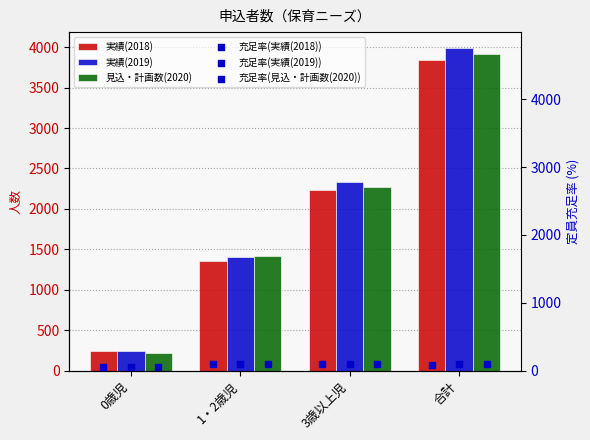

At how many categories does at least one series exceed 2861?

1